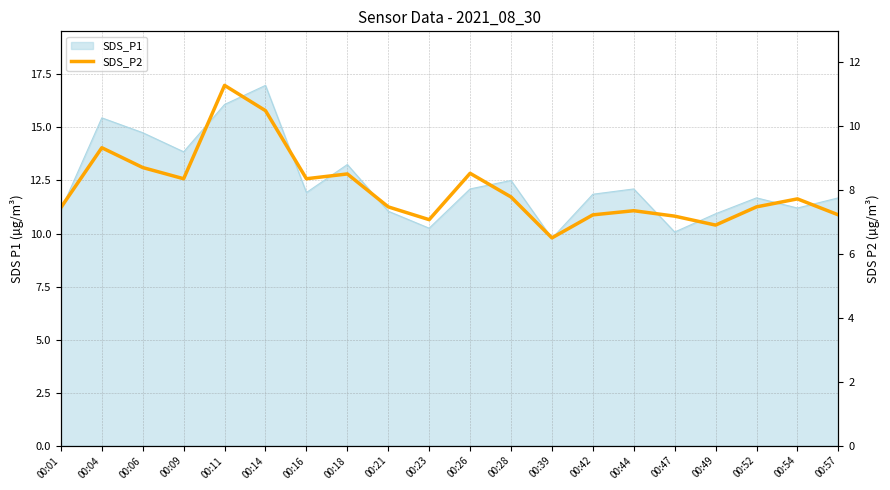

The value at 00:49 is 6.9. True or false?

True